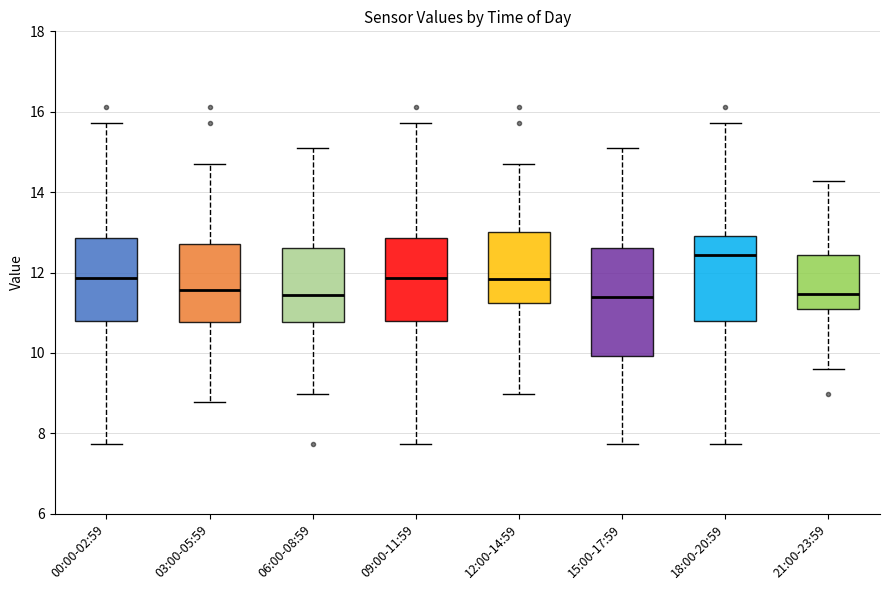

Where does the upper whisker of the box for 15:00-17:59 end on the y-axis? The values are not printed on the chart, so give them approximately, as read against the axis.

15.2